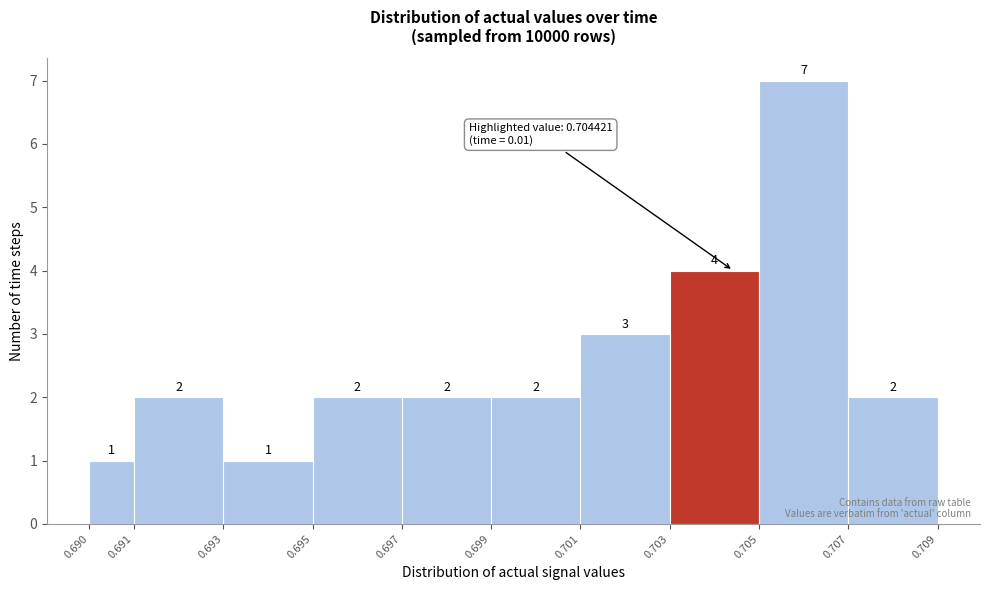

Reading left to right, list every bar in this chart as the range it spans on the x-axis followed by its height.

0.690 to 0.691: 1
0.691 to 0.693: 2
0.693 to 0.695: 1
0.695 to 0.697: 2
0.697 to 0.699: 2
0.699 to 0.701: 2
0.701 to 0.703: 3
0.703 to 0.705: 4
0.705 to 0.707: 7
0.707 to 0.709: 2